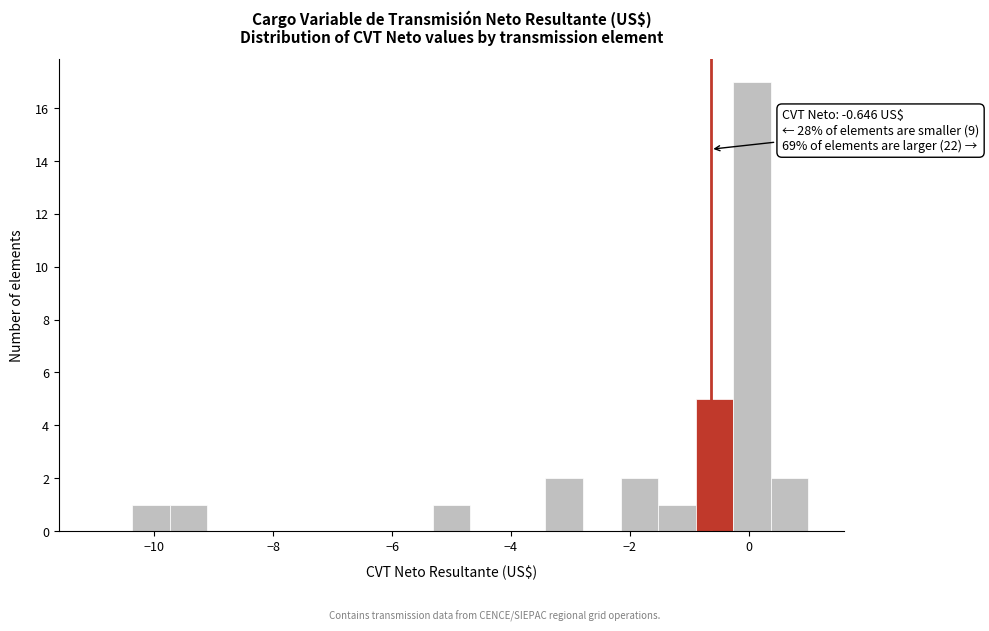

Read against the x-axis, roughly where is the centre of the tallest bar?

0.0